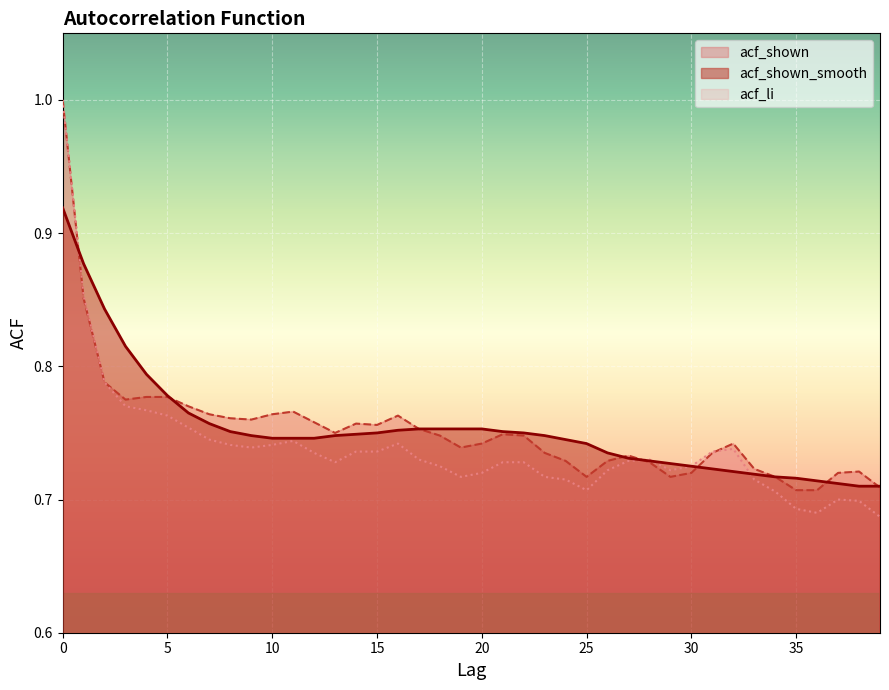

Where is the first local minimum for acf_li?

9